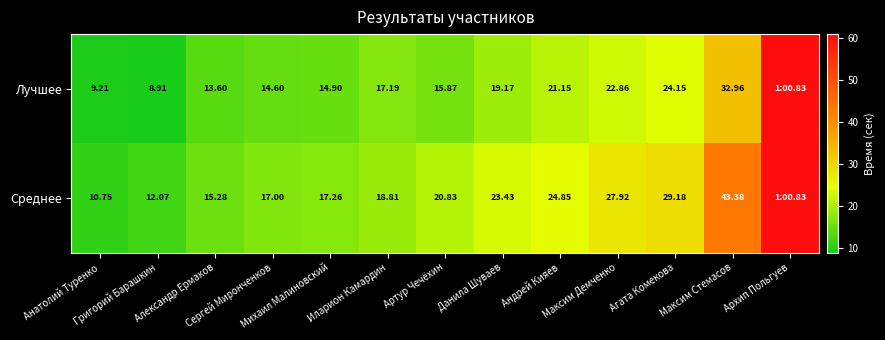

At which label does Среднее first exceed 20?

Артур Чечёхин